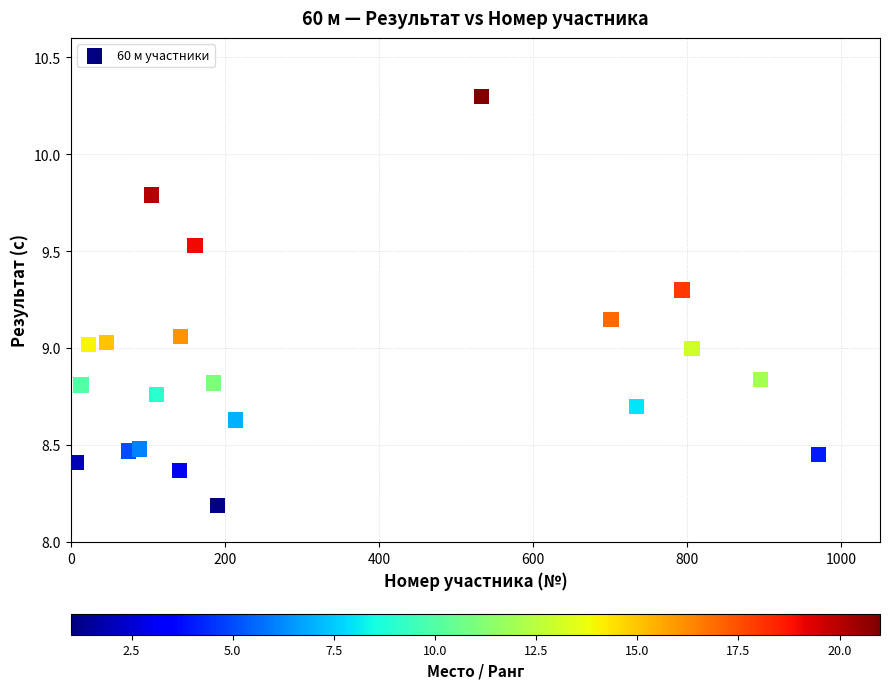

What is the range of Y values (max minus min)?

2.1